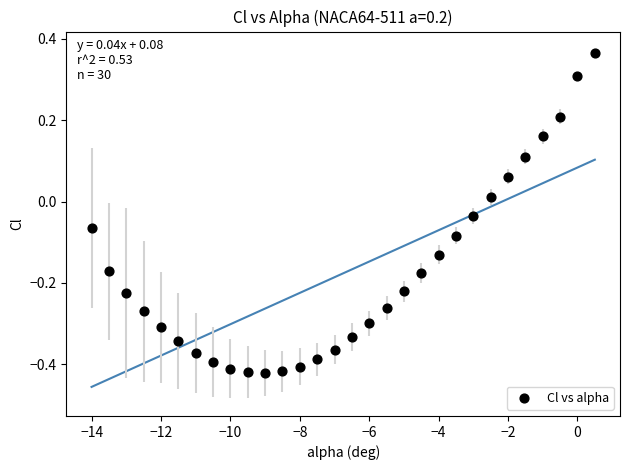

What is the range of X values (max minus min)?

14.5